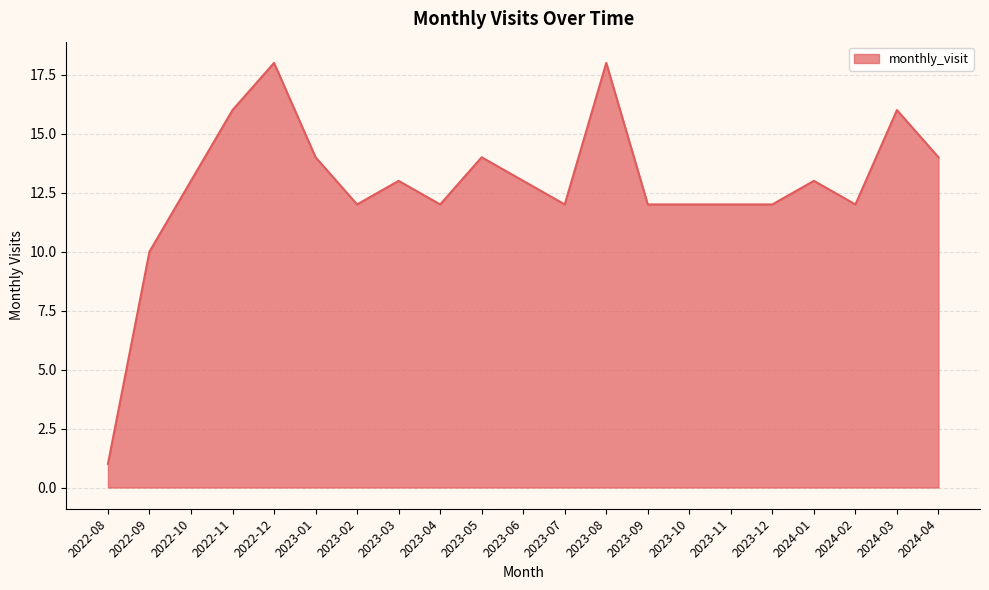

Is it true that the value at 2022-10 is 9?

False